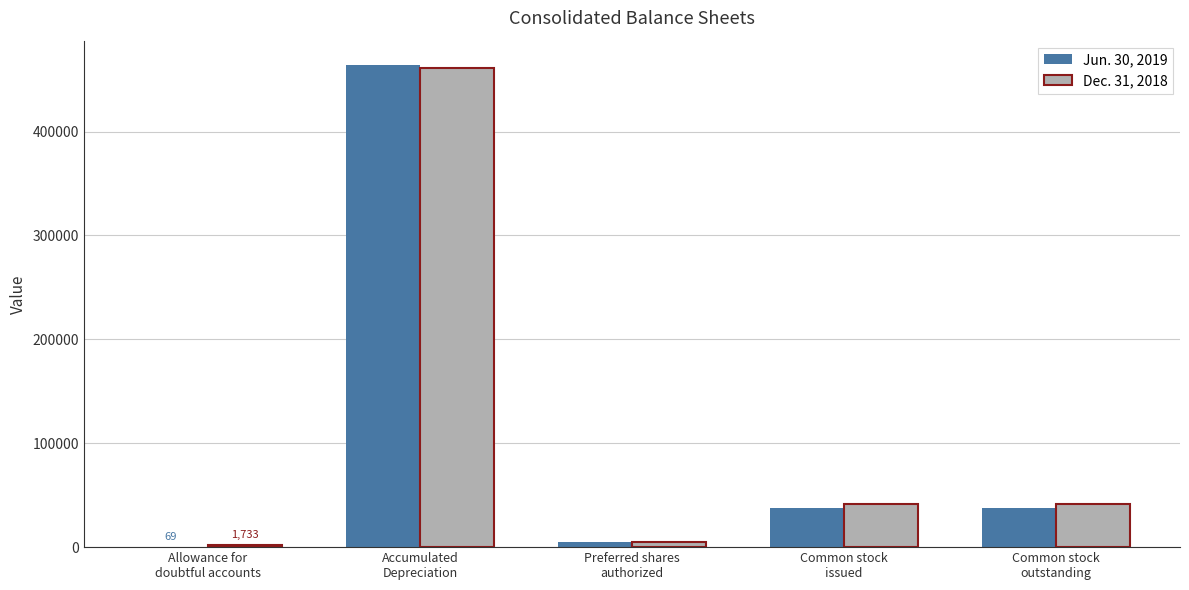

What are all the series names shown in the legend?

Jun. 30, 2019, Dec. 31, 2018